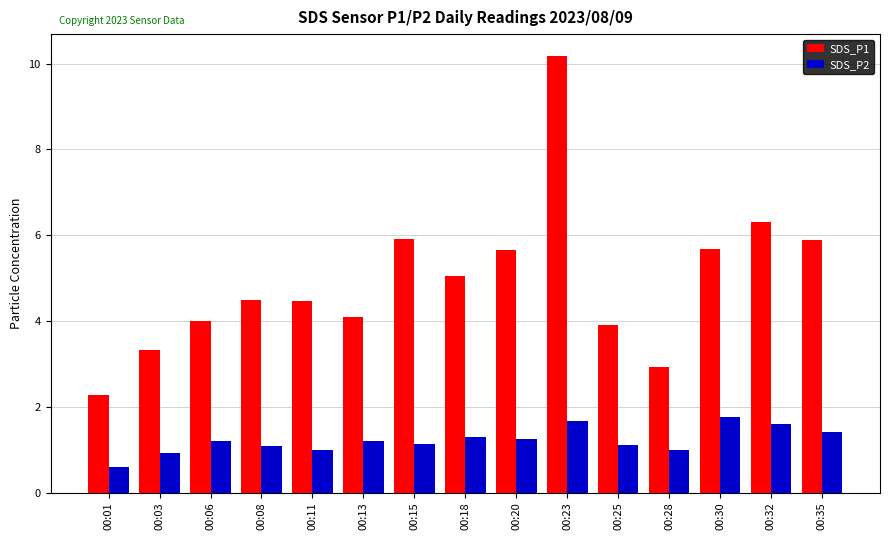

The value of SDS_P2 at 00:18 is 2.3. True or false?

False